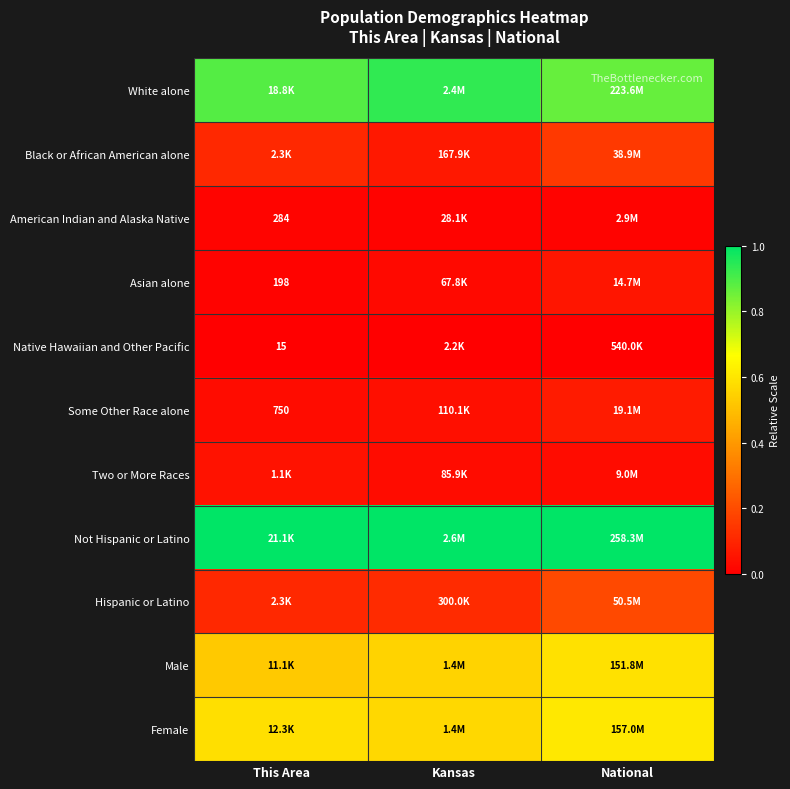

At how many categories does at least one series exceed 0?

3